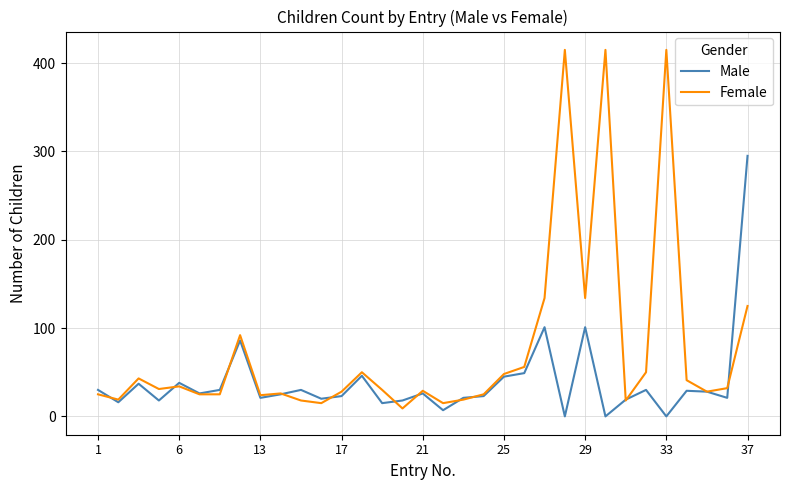

Which series has the largest range (max minus min)?

Female